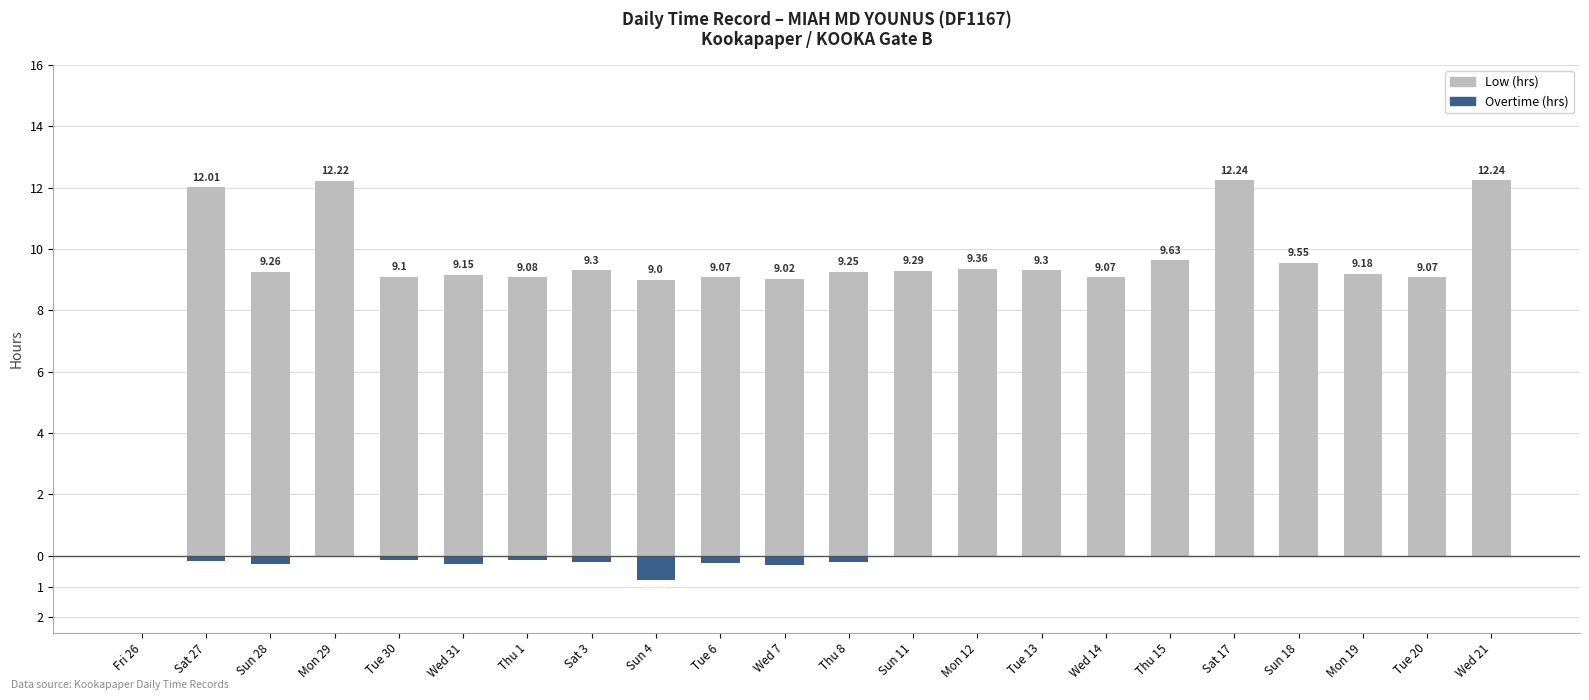

Rank the categories by Overtime (hrs) value from highest to lowest.

Fri 26, Sun 11, Mon 12, Tue 13, Wed 14, Thu 15, Sat 17, Sun 18, Mon 19, Tue 20, Wed 21, Mon 29, Thu 1, Tue 30, Sat 27, Sat 3, Thu 8, Tue 6, Sun 28, Wed 31, Wed 7, Sun 4